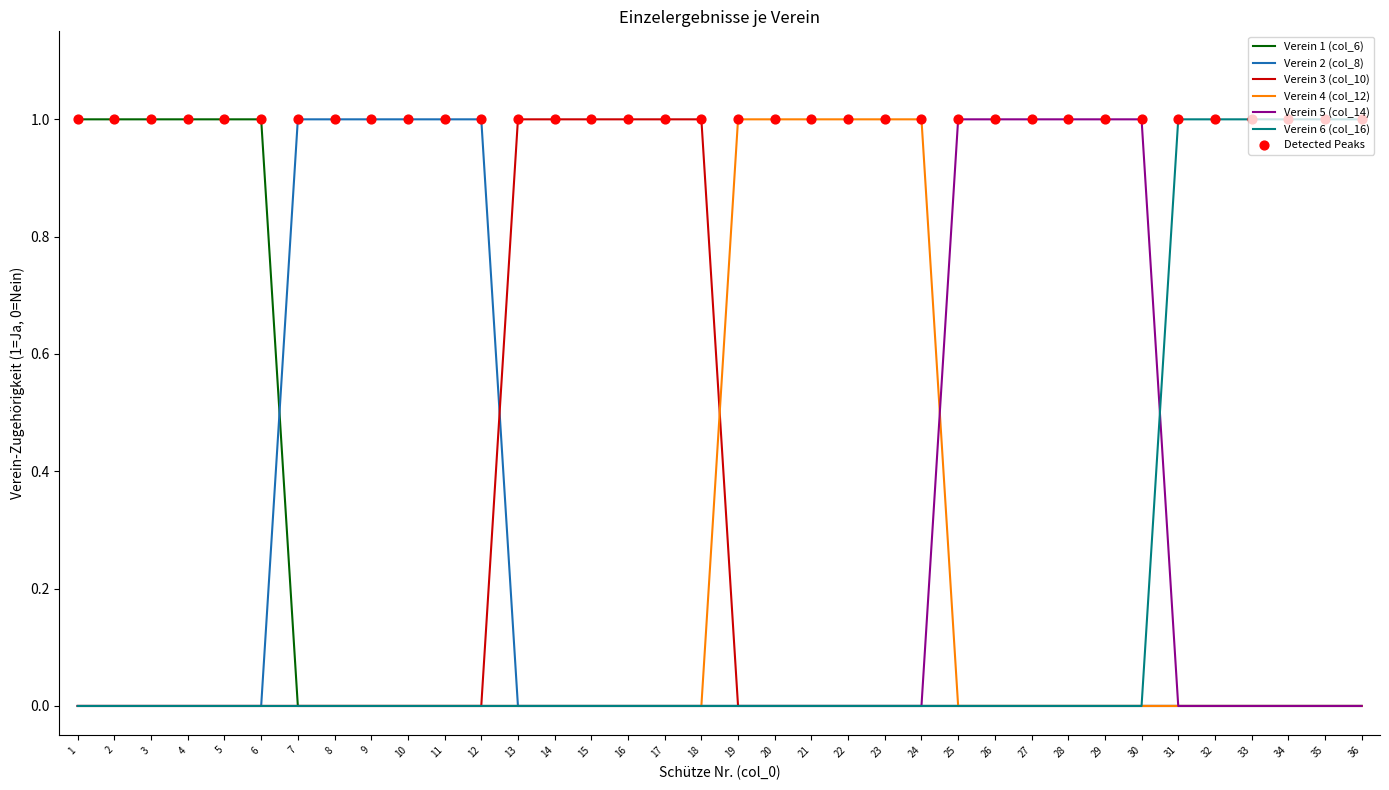

The value of Verein 6 (col_16) at 21 is 0. True or false?

True